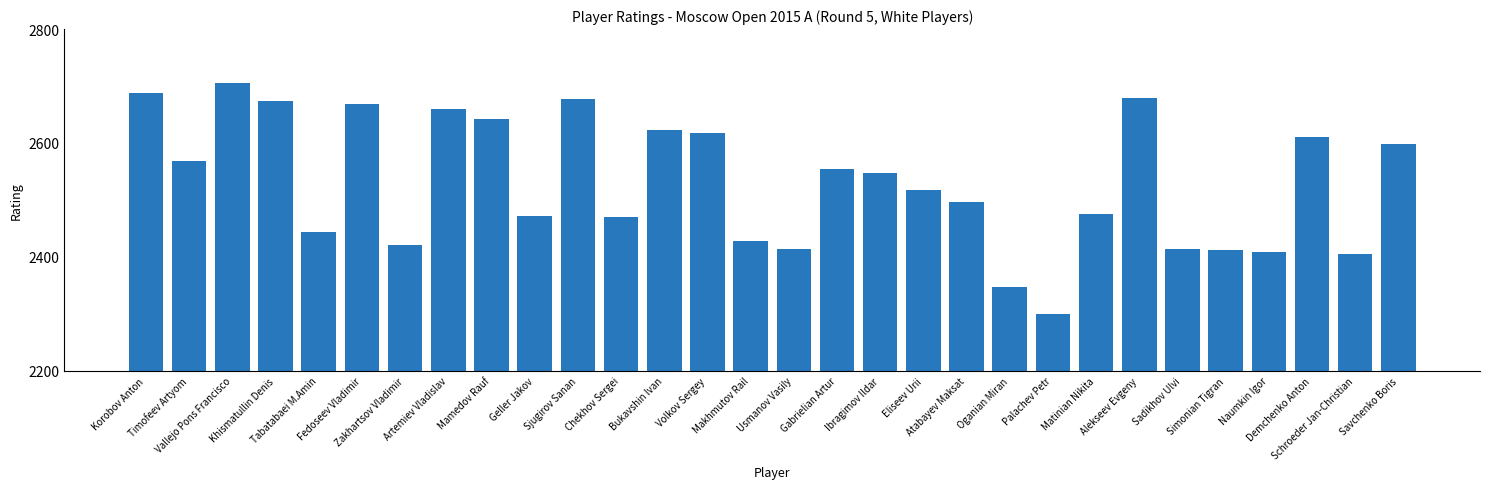

At which category does the chart reach its peak across all series?

Vallejo Pons Francisco